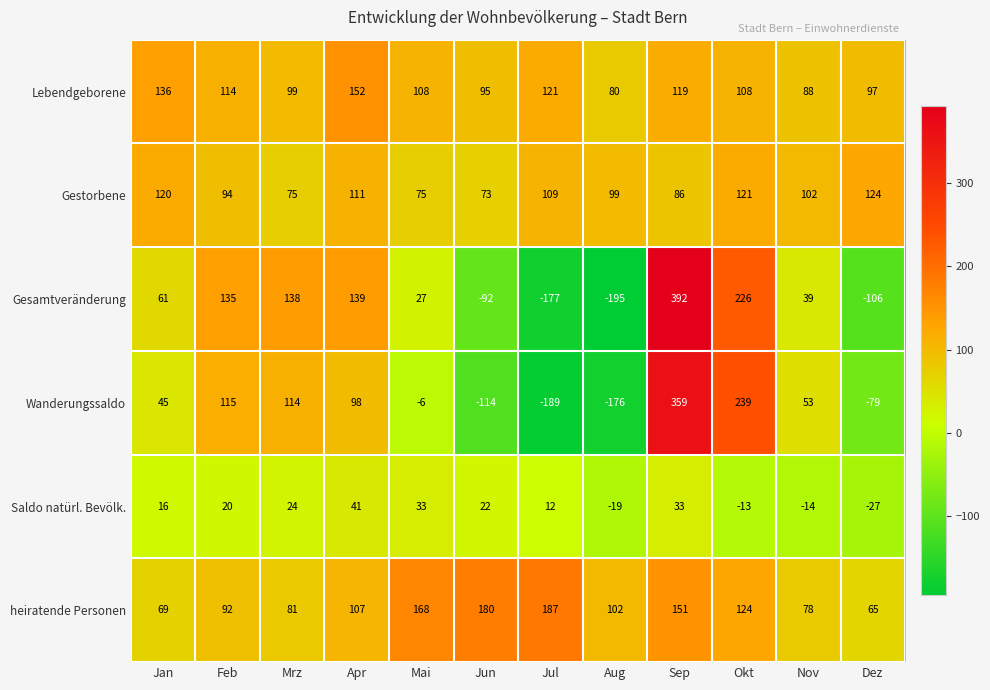

How many values in the Lebendgeborene series are below 108?

5